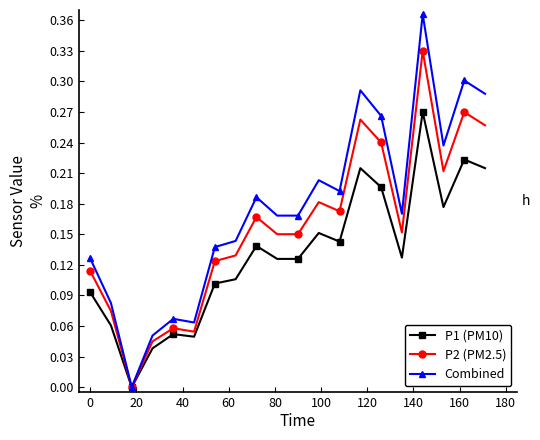

Count the number of categories in the chart.

20